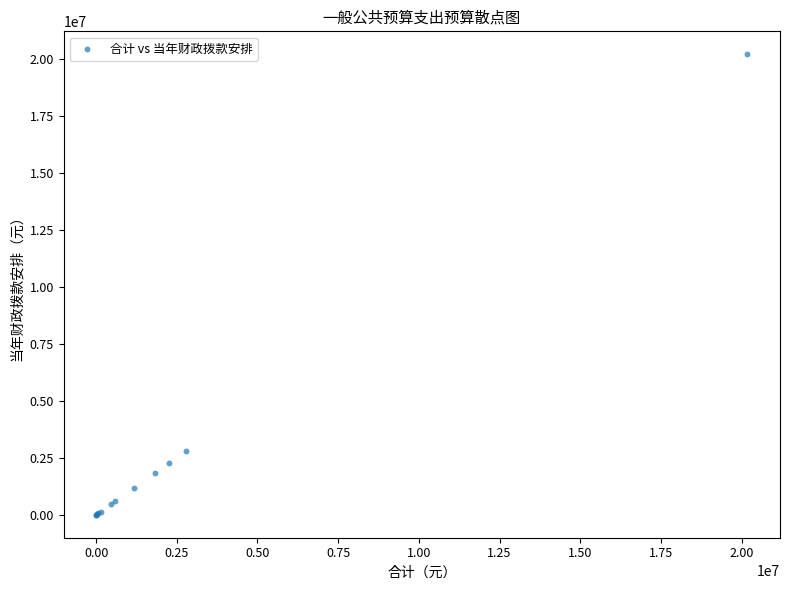

What Y value in the scatter plot is closest to 10092281?

2784162.2